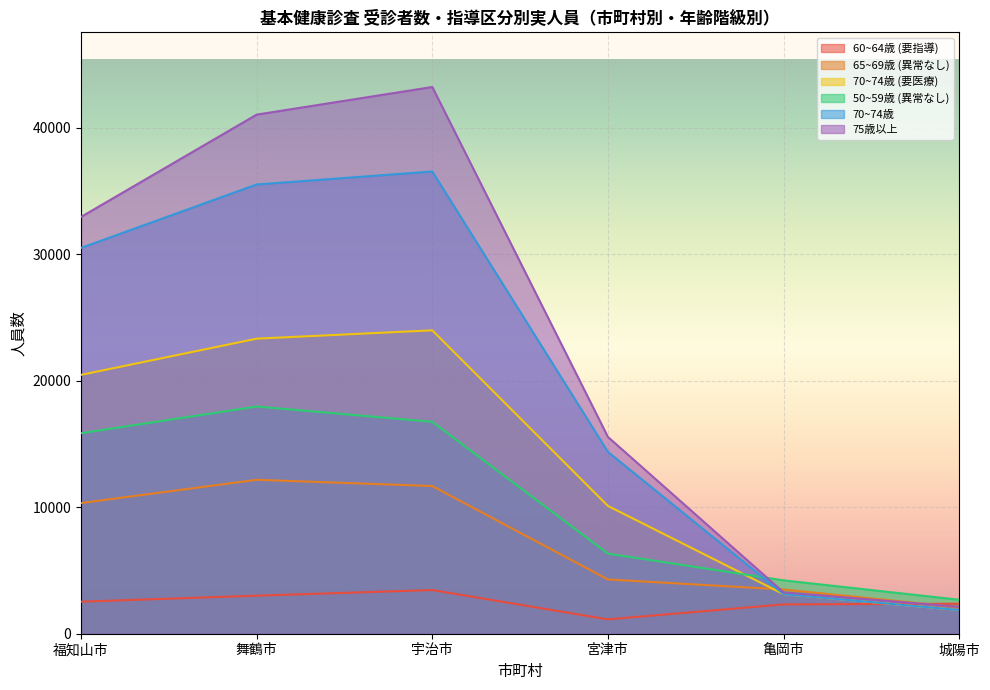

What position from the left is 福知山市?

1